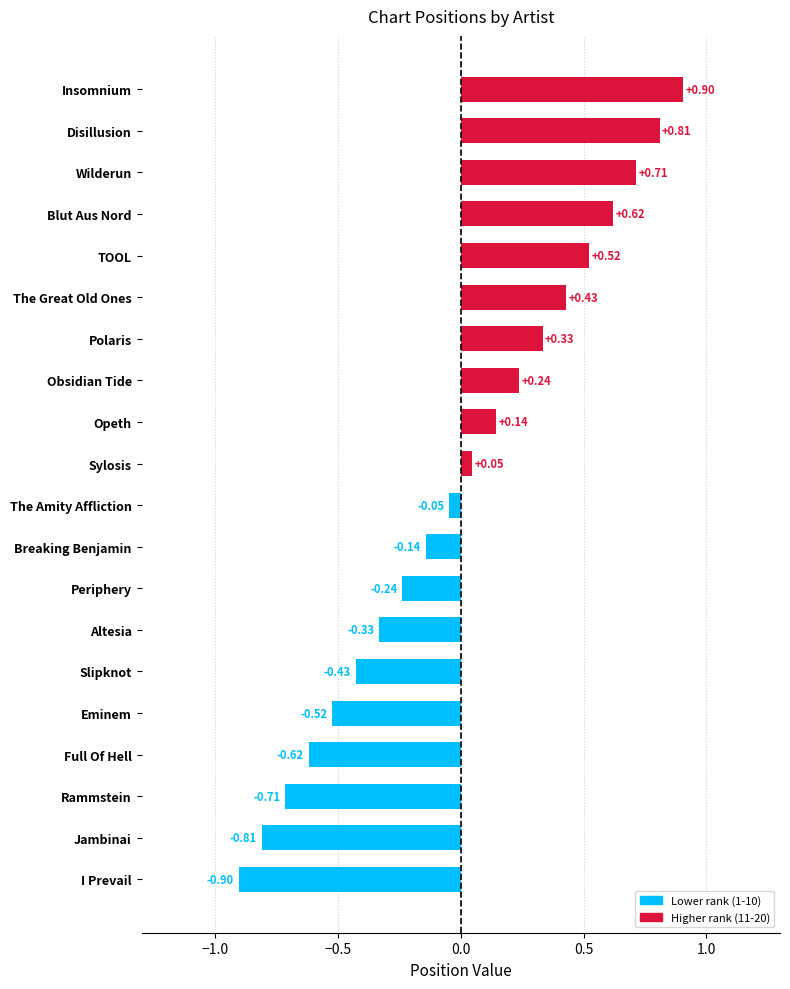

What position from the right is Wilderun?

3